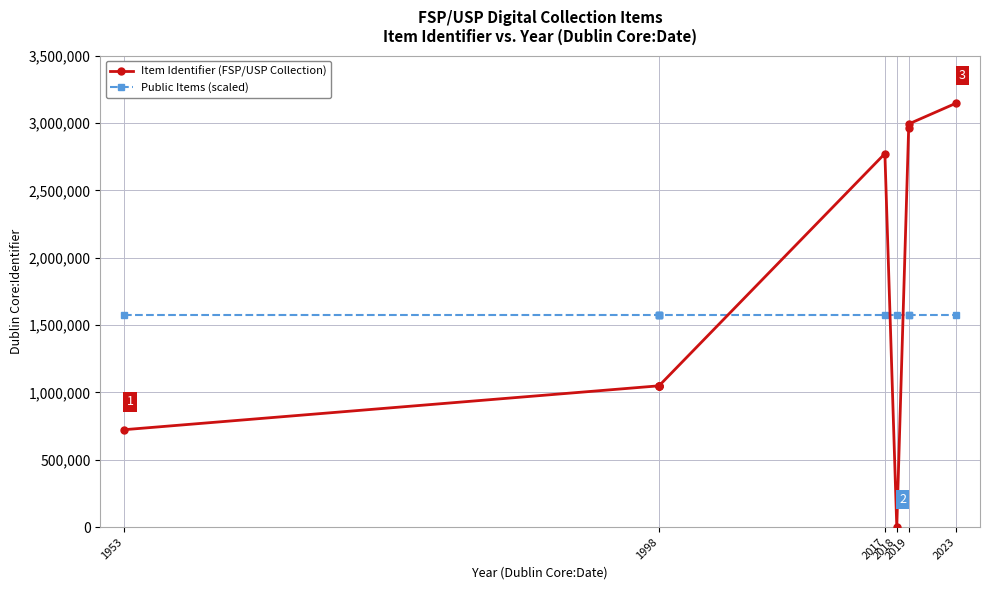

What is the maximum value shown in the chart?

3146971.0